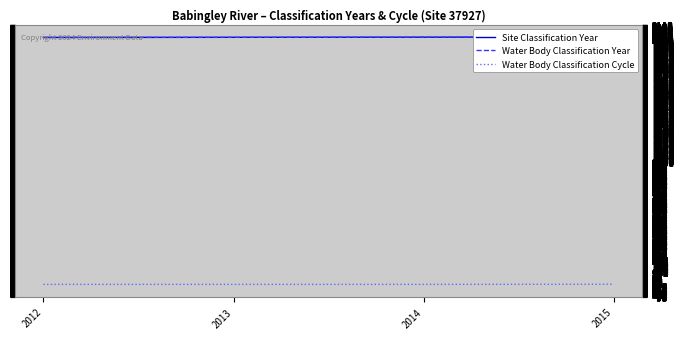

What are all the series names shown in the legend?

Site Classification Year, Water Body Classification Year, Water Body Classification Cycle